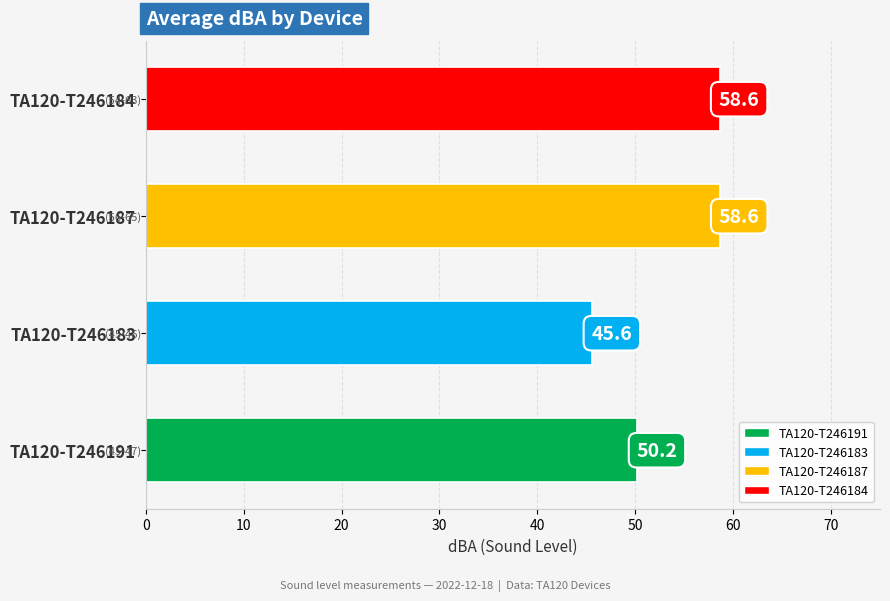

Reading bottom to top, list all the values displayed in this chart.

50.2	45.6	58.6	58.6